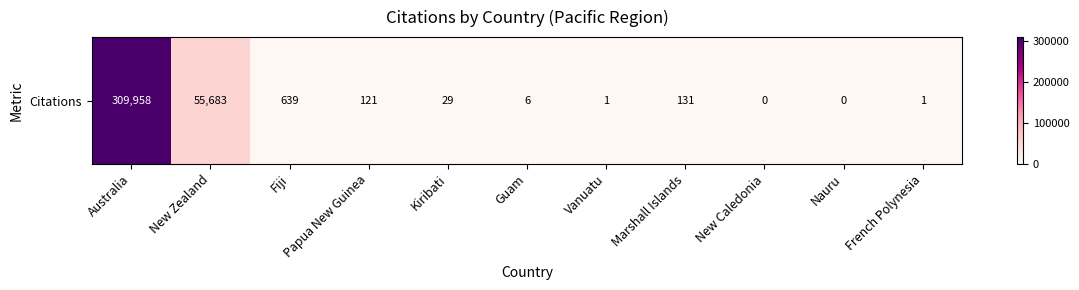

Rank the categories by value from highest to lowest.

Australia, New Zealand, Fiji, Marshall Islands, Papua New Guinea, Kiribati, Guam, Vanuatu, French Polynesia, New Caledonia, Nauru